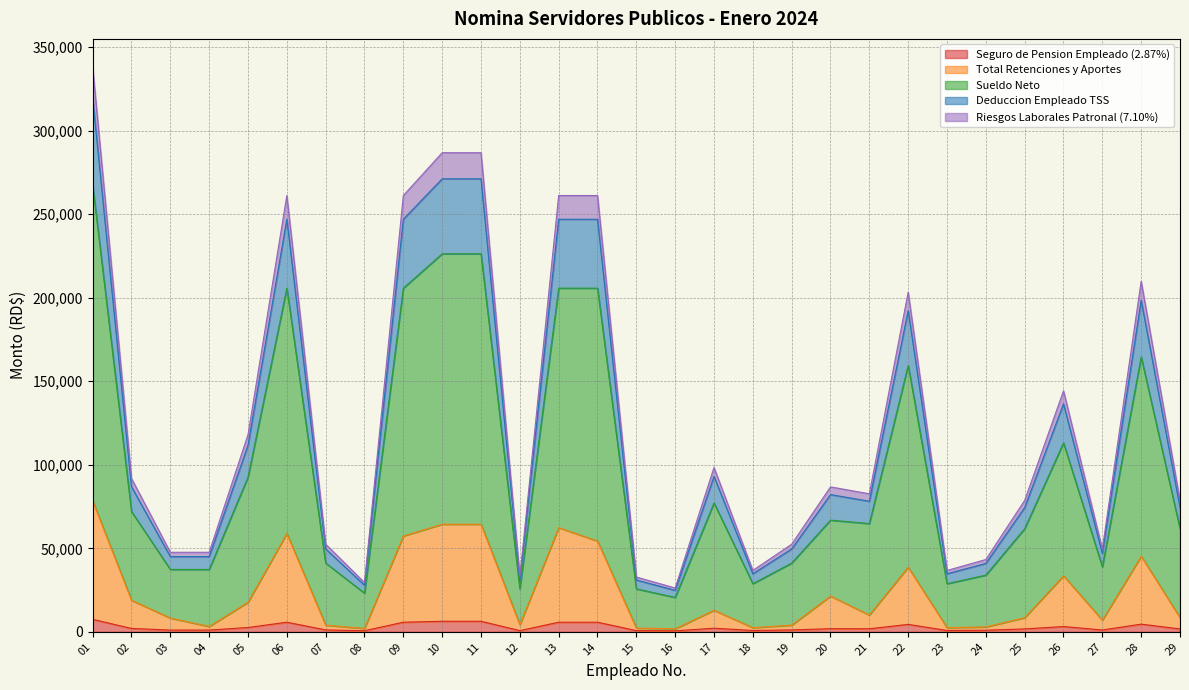

How many data points does each series have?

29